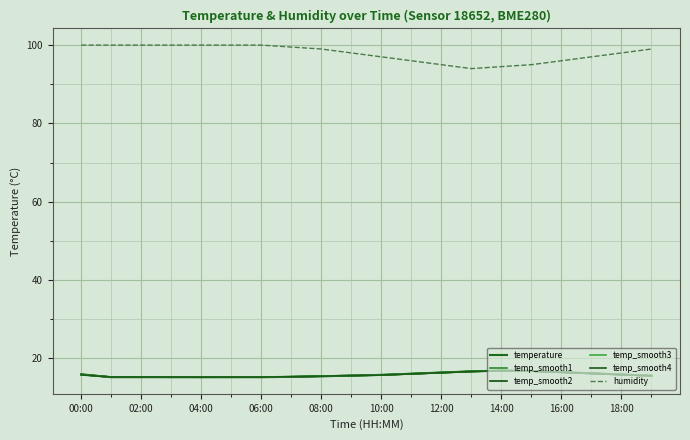

Reading left to right, what are all the values shown in this chart?

temperature: 15.9	15.2	15.2	15.2	15.2	15.2	15.2	15.3	15.4	15.6	15.8	16.1	16.4	16.7	16.9	16.8	16.5	16.2	15.9	15.6
temp_smooth1: 15.9	15.2	15.2	15.2	15.2	15.2	15.2	15.3	15.4	15.6	15.8	16.1	16.4	16.6	16.9	16.8	16.4	16.1	15.8	15.6
temp_smooth2: 15.9	15.2	15.2	15.2	15.2	15.2	15.2	15.3	15.5	15.6	15.8	16.1	16.4	16.7	16.9	16.8	16.5	16.2	15.9	15.6
temp_smooth3: 15.8	15.2	15.2	15.2	15.2	15.2	15.2	15.3	15.5	15.7	15.8	16.1	16.4	16.7	16.9	16.8	16.5	16.2	15.9	15.6
temp_smooth4: 15.8	15.2	15.2	15.2	15.2	15.2	15.2	15.3	15.5	15.6	15.8	16.1	16.4	16.7	16.9	16.8	16.5	16.2	15.9	15.6
humidity: 100.0	100.0	100.0	100.0	100.0	100.0	100.0	99.5	99.0	98.0	97.0	96.0	95.0	94.0	94.5	95.0	96.0	97.0	98.0	99.0